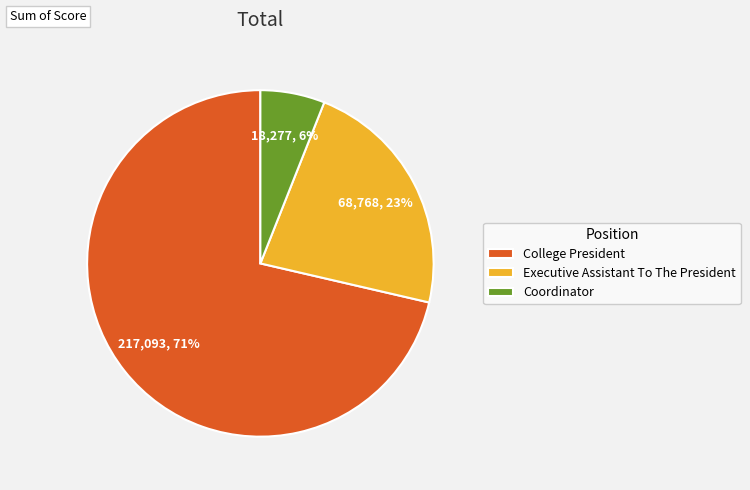

To the nearest percent, what is the combined percentage of College President and Coordinator?

77%